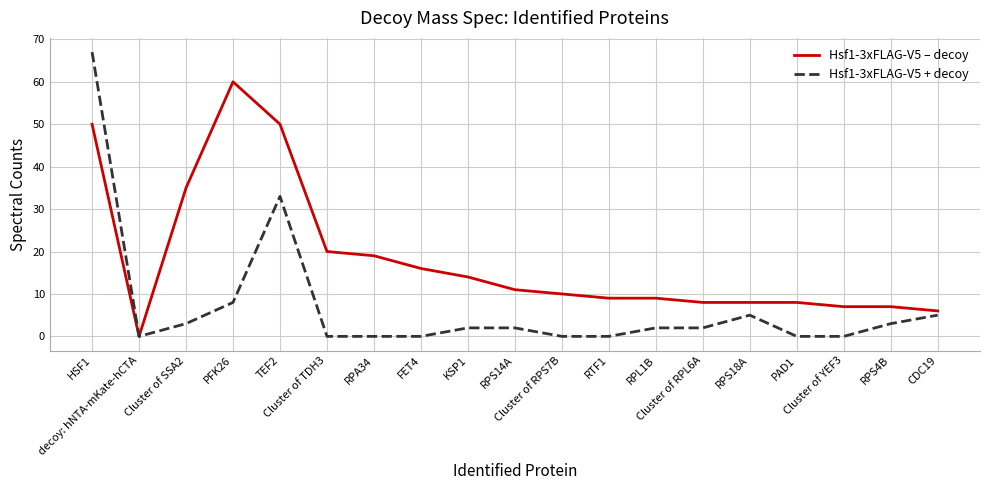

Which series has the largest range (max minus min)?

Hsf1-3xFLAG-V5 + decoy